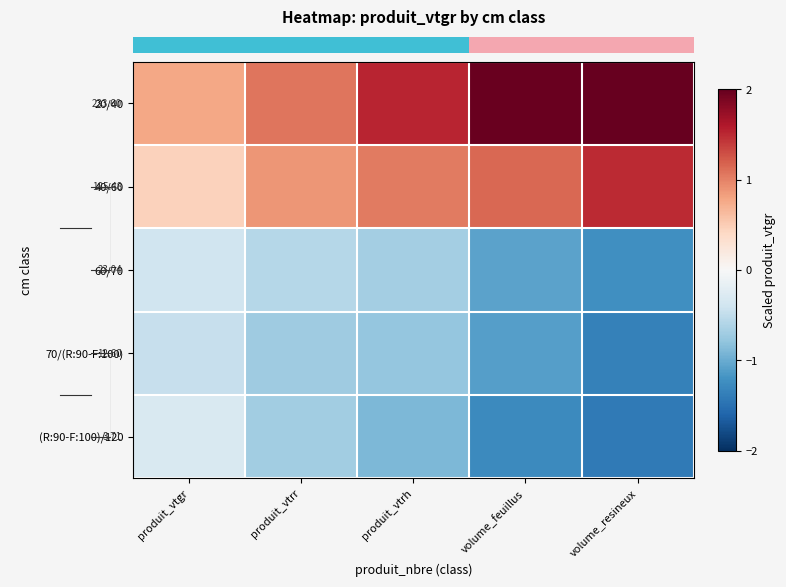

What is the difference between the row_2 values at volume_feuillus and produit_vtrr?

0.5